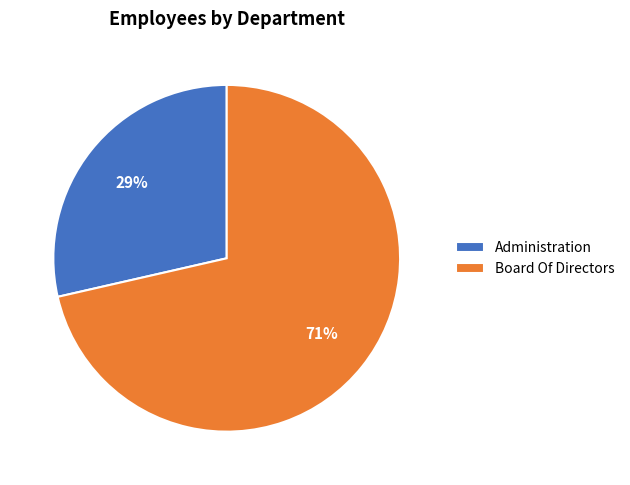

To the nearest percent, what is the average slice percentage?

50%